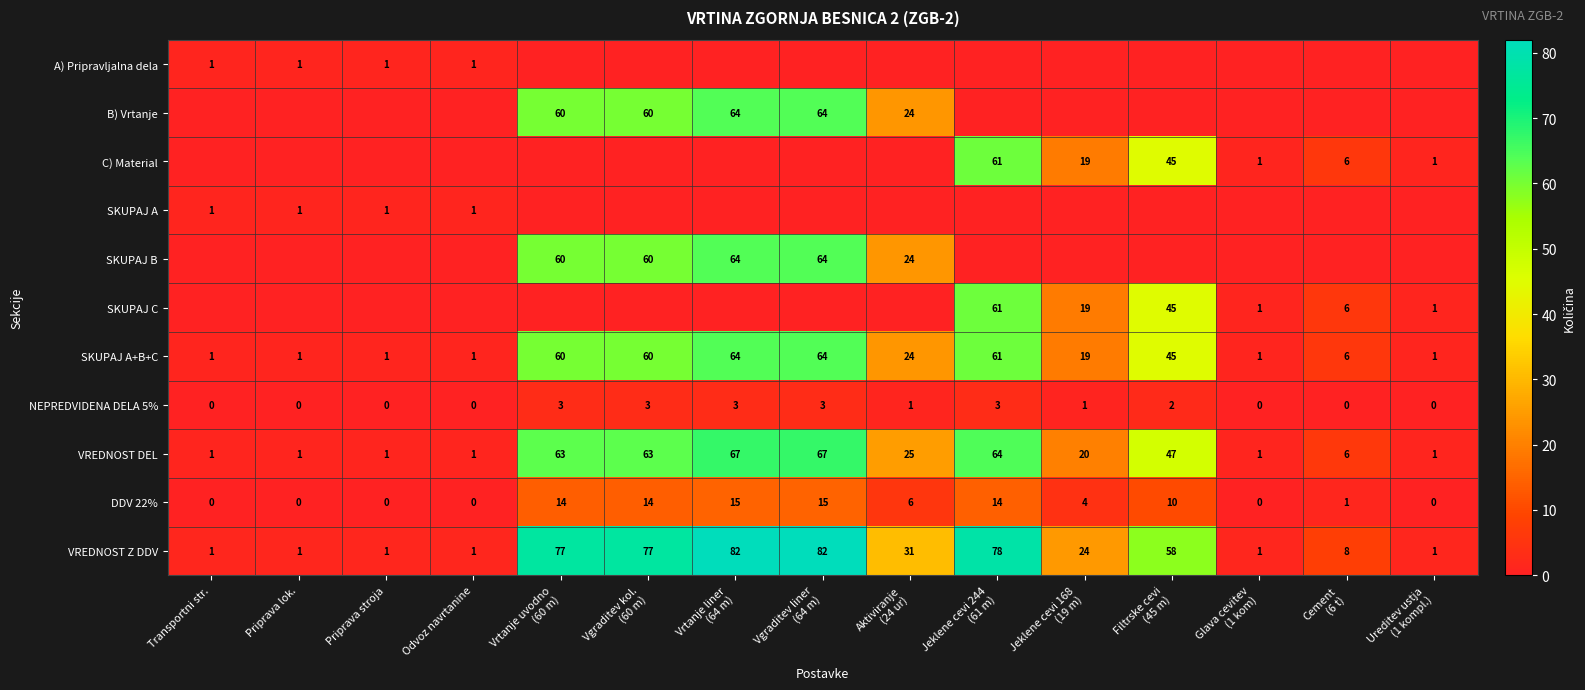

What is the highest value of the VREDNOST DEL series?

67